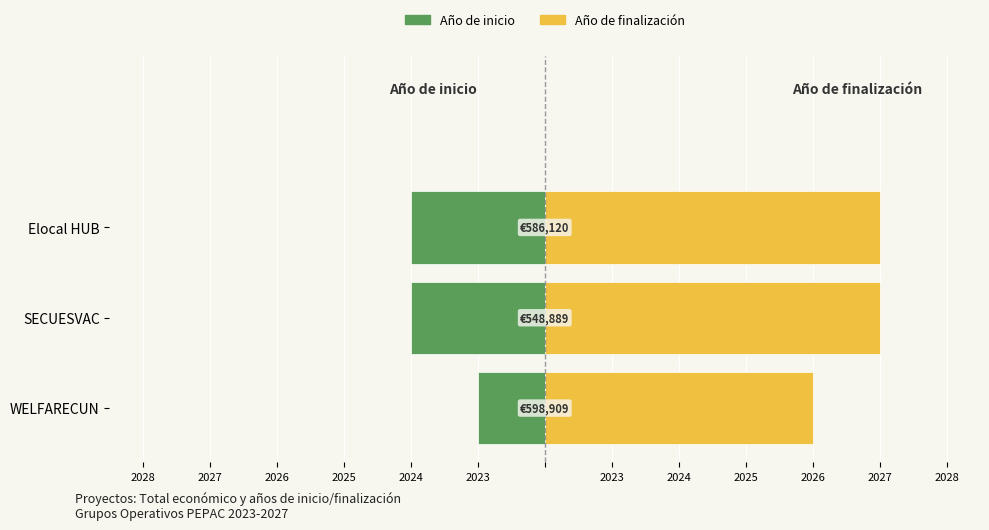

Which series has the largest range (max minus min)?

Año de inicio